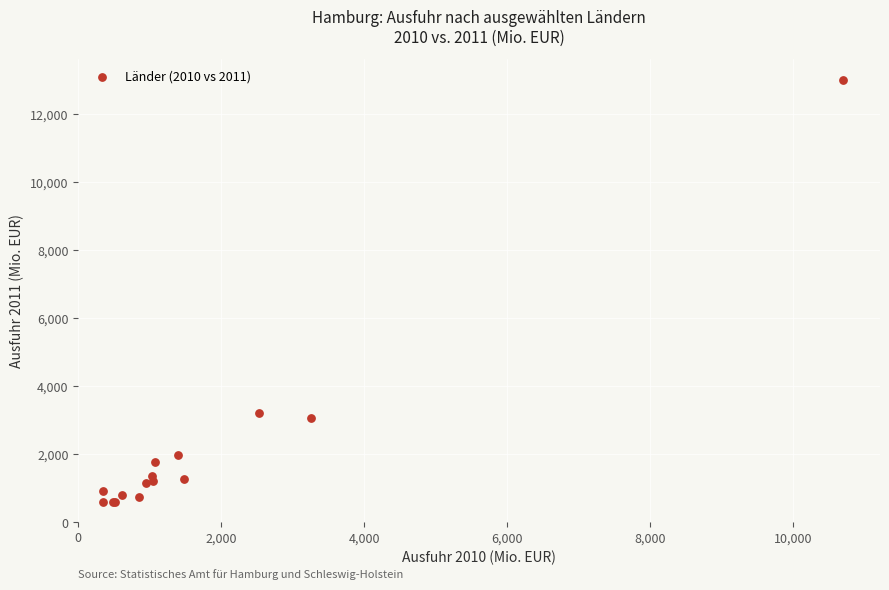

What Y value in the scatter plot is closest to 6793?

3221.3